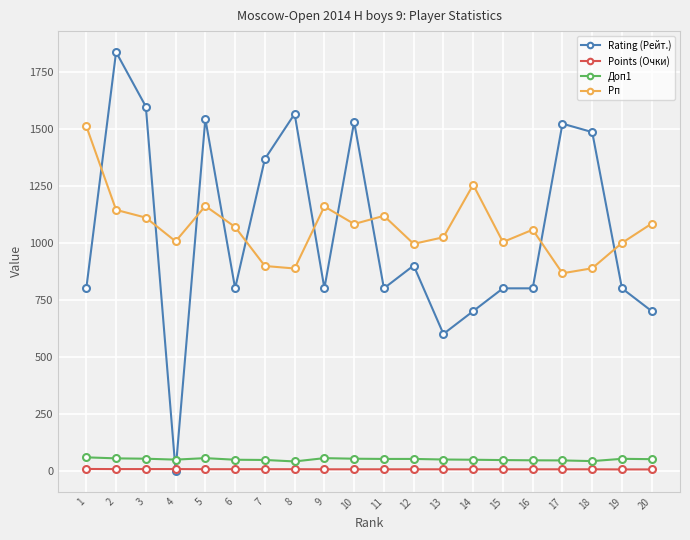

Which series has the largest total across all categories?

Рп